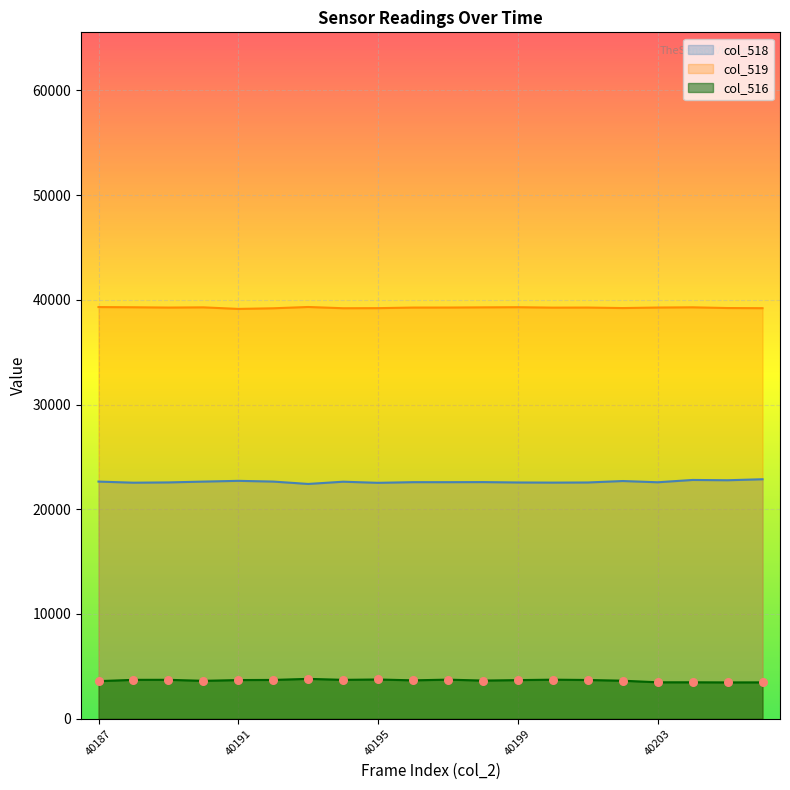

At how many categories does at least one series exceed 11835?

20